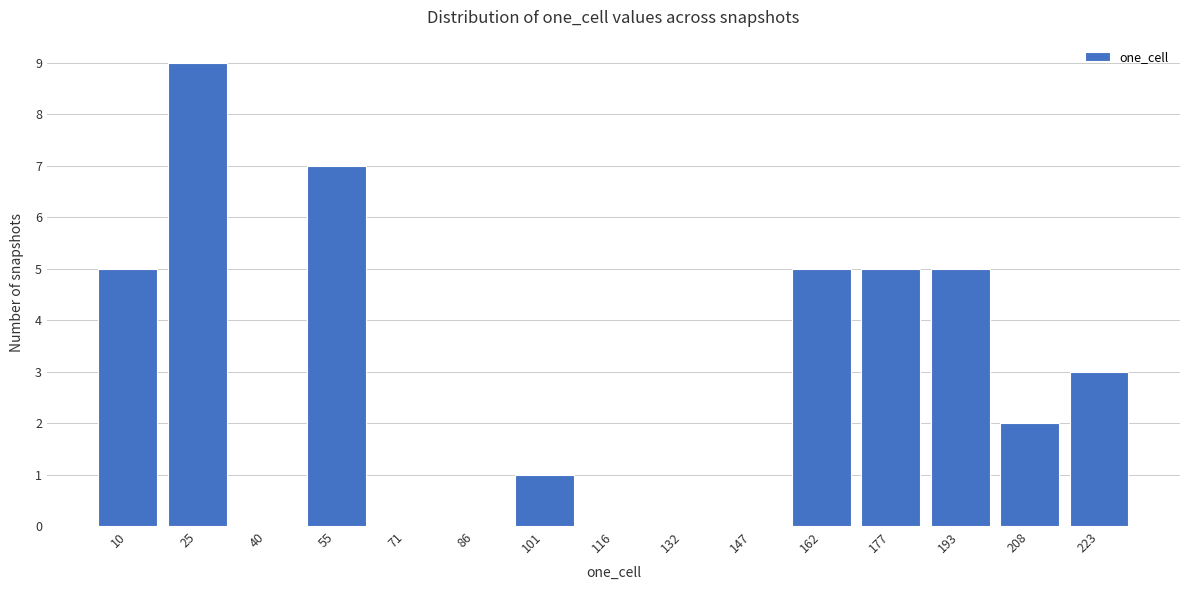

Reading left to right, extract all data points from this chart.

10=5	25=9	40=0	55=7	71=0	86=0	101=1	116=0	132=0	147=0	162=5	177=5	193=5	208=2	223=3